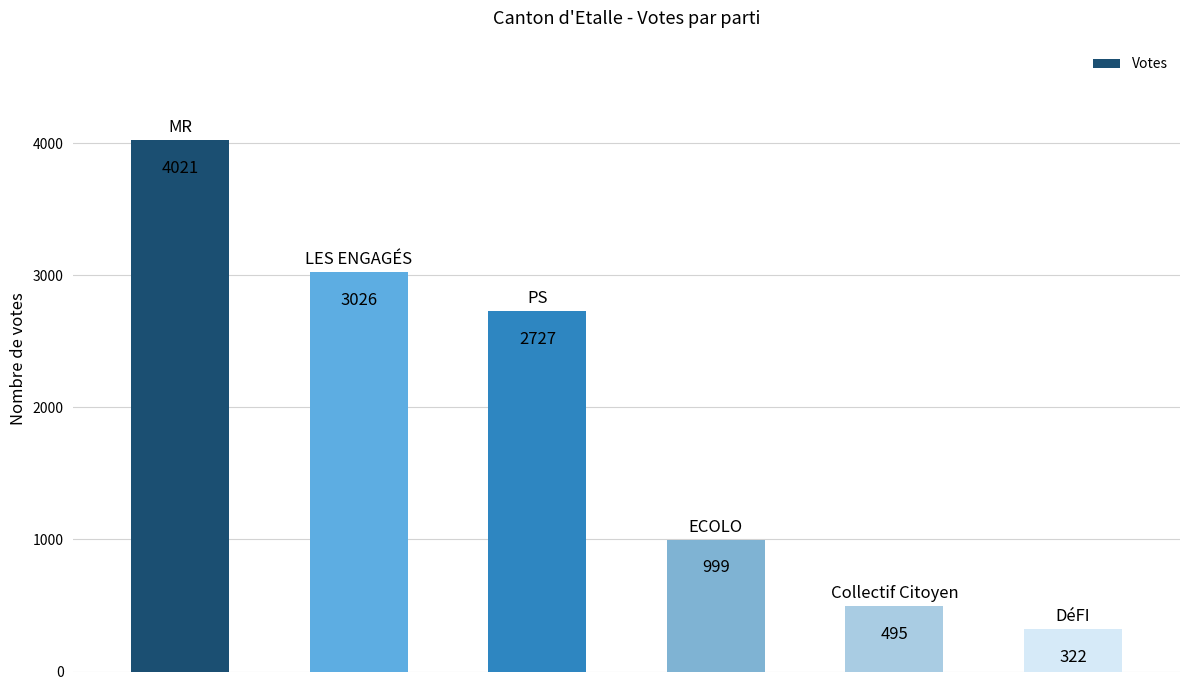

What is the sum of all values?

11590